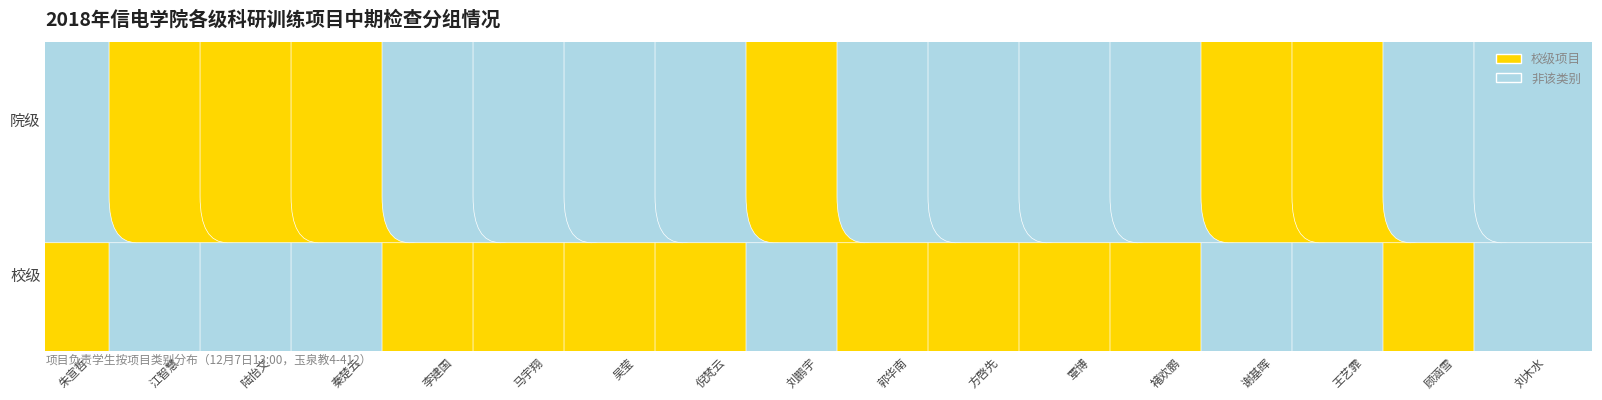

What is the total value across all series at 倪梵云?

1